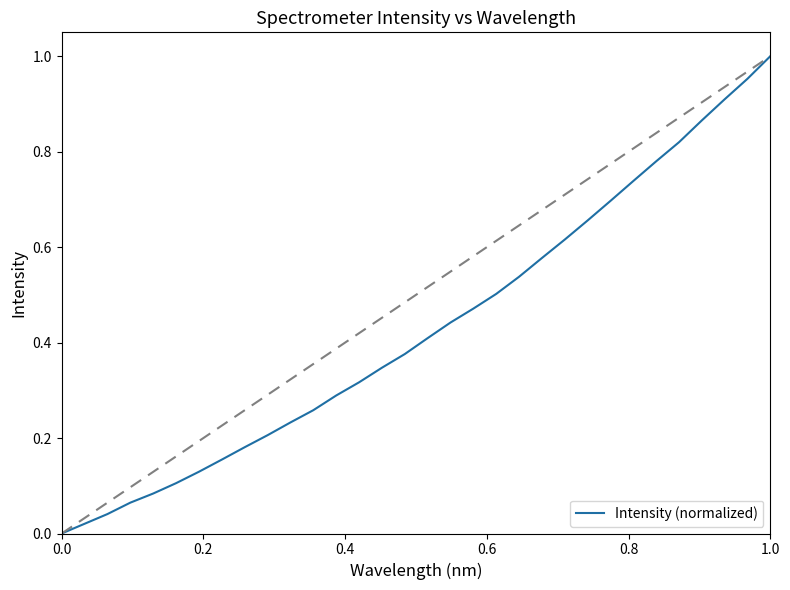

Reading left to right, extract all data points from this chart.

0.0	0.0	0.0	0.1	0.1	0.1	0.1	0.2	0.2	0.2	0.2	0.3	0.3	0.3	0.3	0.4	0.4	0.4	0.5	0.5	0.5	0.6	0.6	0.7	0.7	0.7	0.8	0.8	0.9	0.9	1.0	1.0